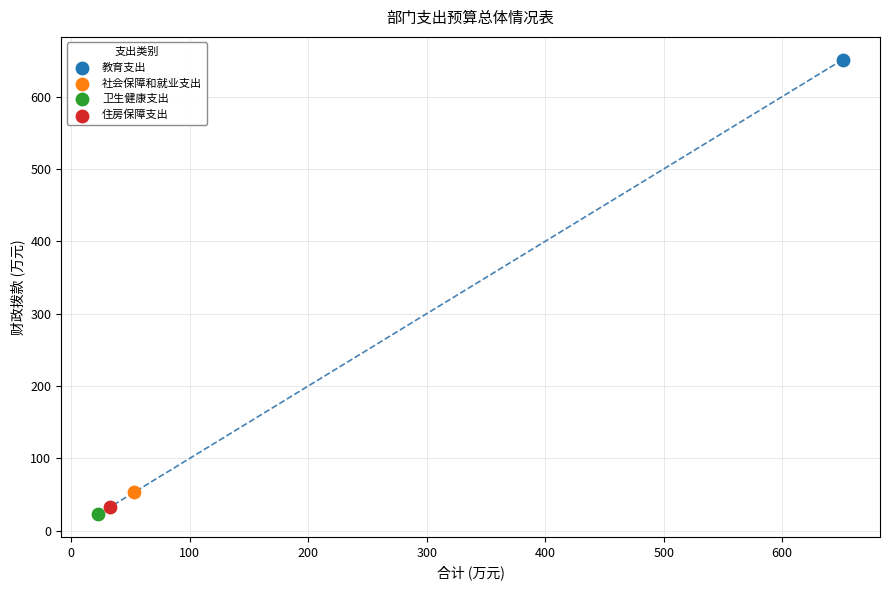

What are all the series names shown in the legend?

教育支出, 社会保障和就业支出, 卫生健康支出, 住房保障支出